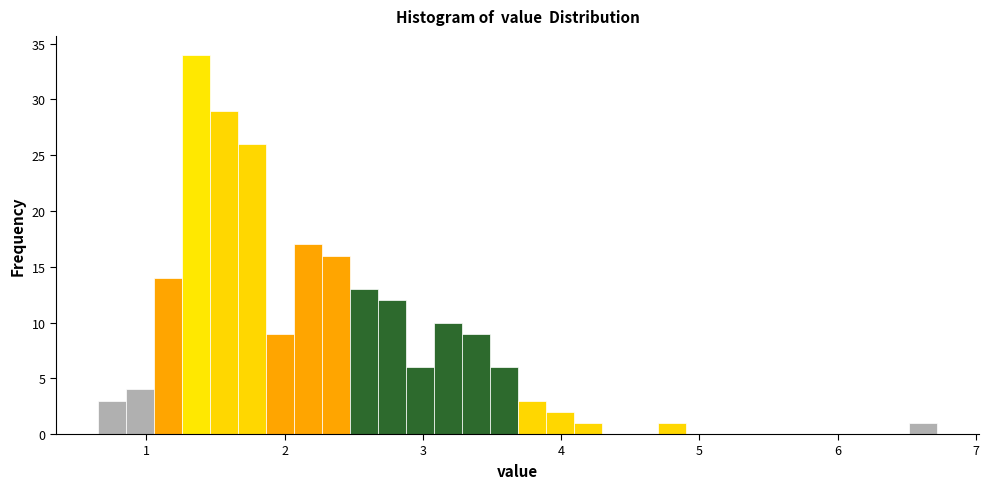

Around what value on the x-axis is the tallest bar? Give the approximate position of its centre, as read against the axis.

1.4